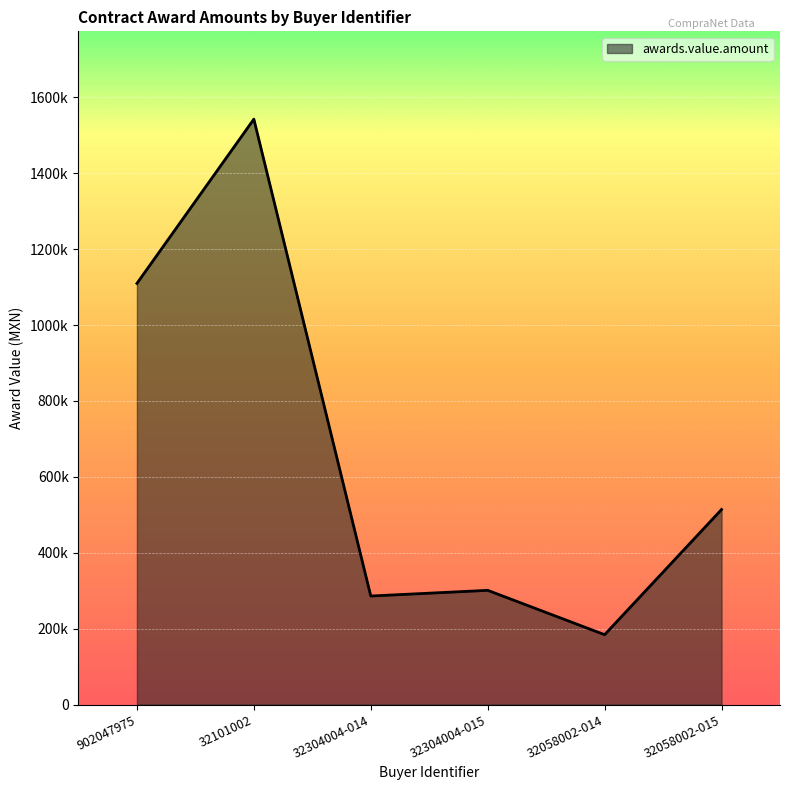

True or false: the data shows 1542767.9 at 32101002.

True